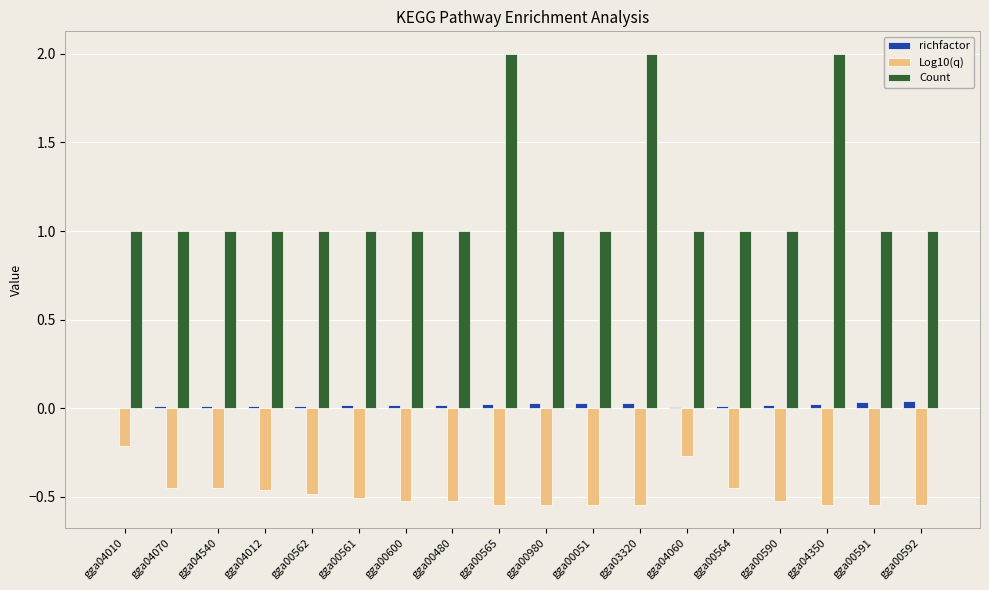

Which series has the widest spread of values?

Count